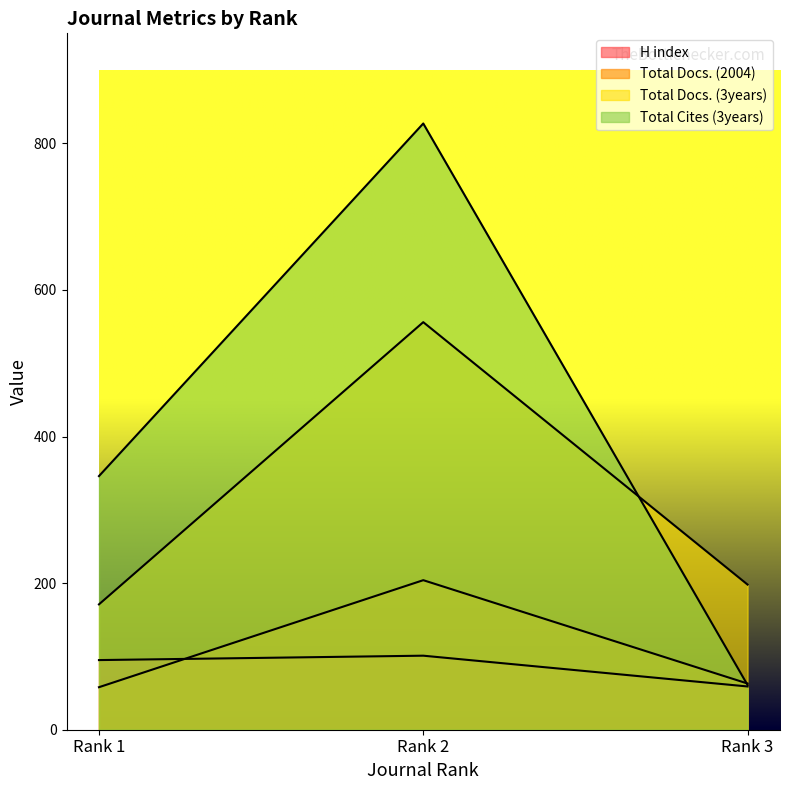

Reading left to right, list all the values displayed in this chart.

H index: Rank 1=95	Rank 2=101	Rank 3=59
Total Docs. (2004): Rank 1=58	Rank 2=204	Rank 3=63
Total Docs. (3years): Rank 1=171	Rank 2=556	Rank 3=198
Total Cites (3years): Rank 1=346	Rank 2=827	Rank 3=61